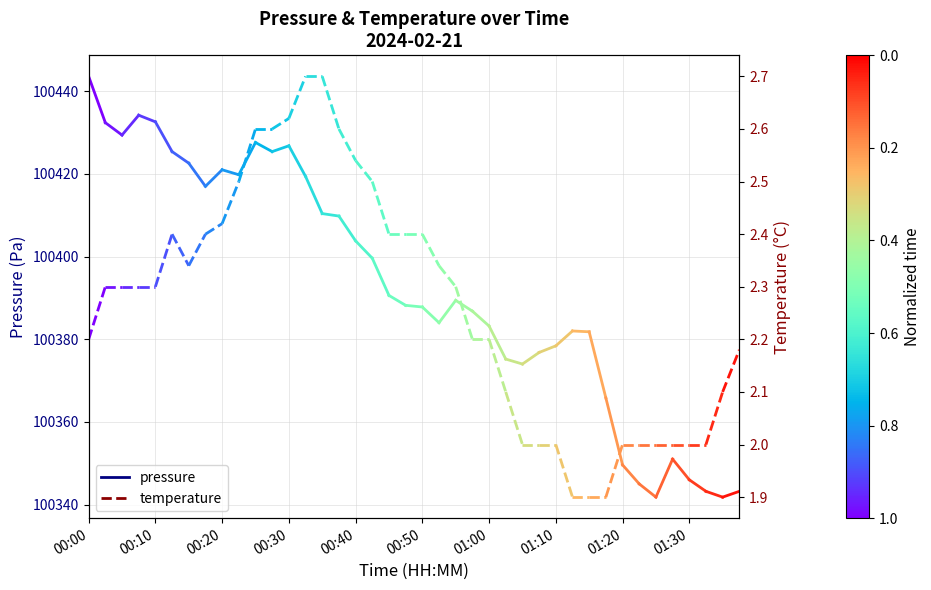

How many values in the pressure series exceed 100443?

1